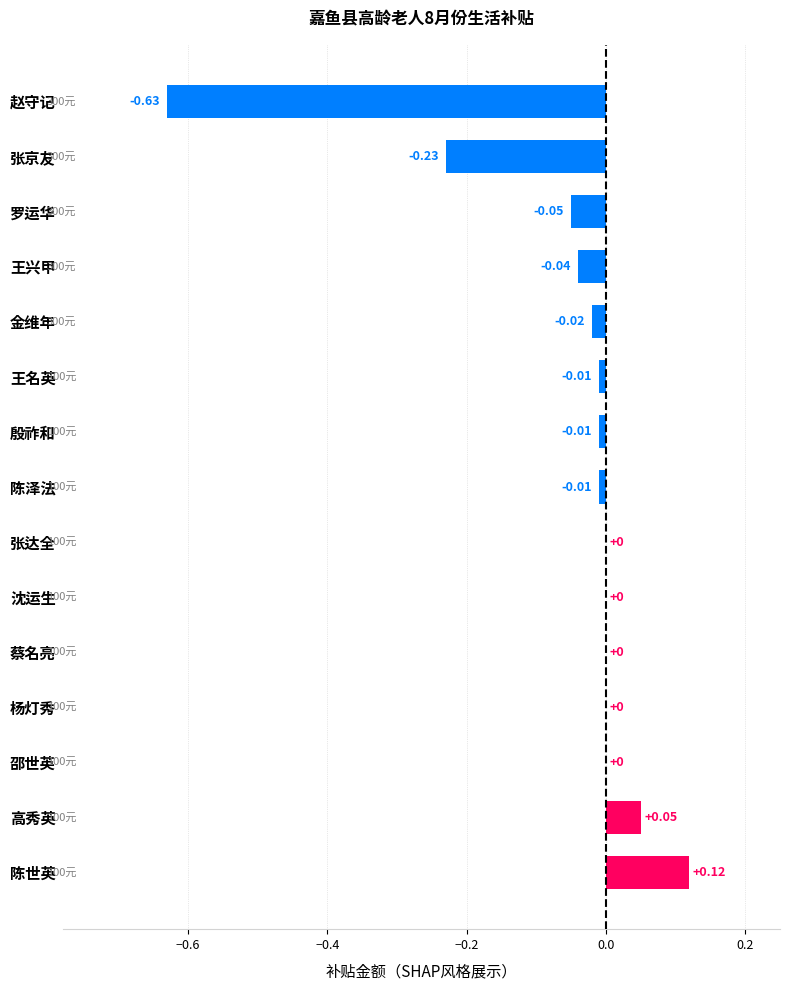

Which has a higher value, 王兴甲 or 金维年?

金维年